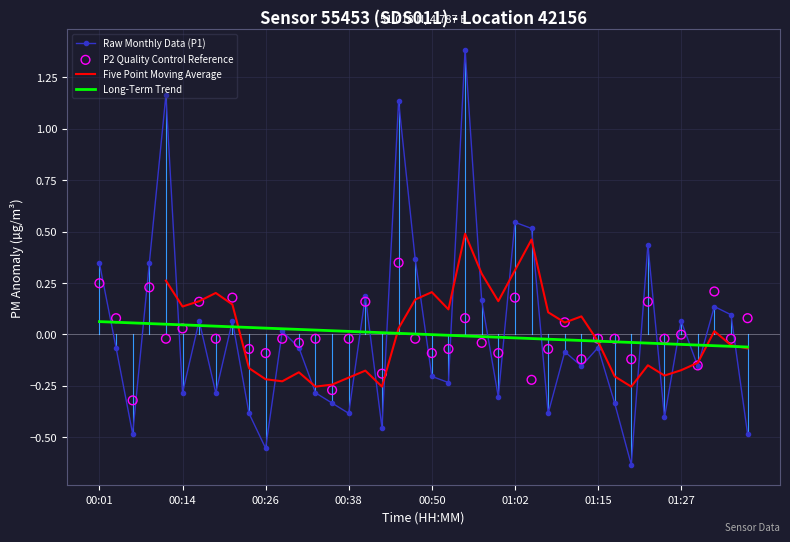

At which category is the sum across all series the highest?

22